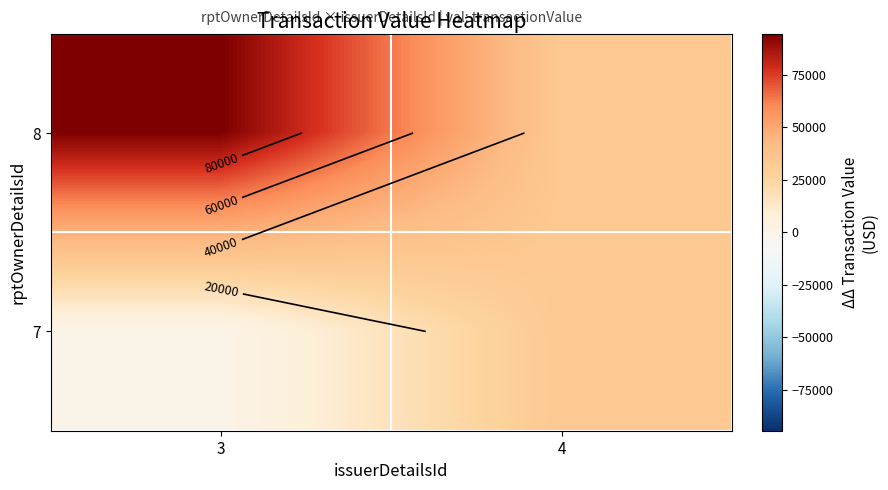

How many categories are shown in the chart?

2